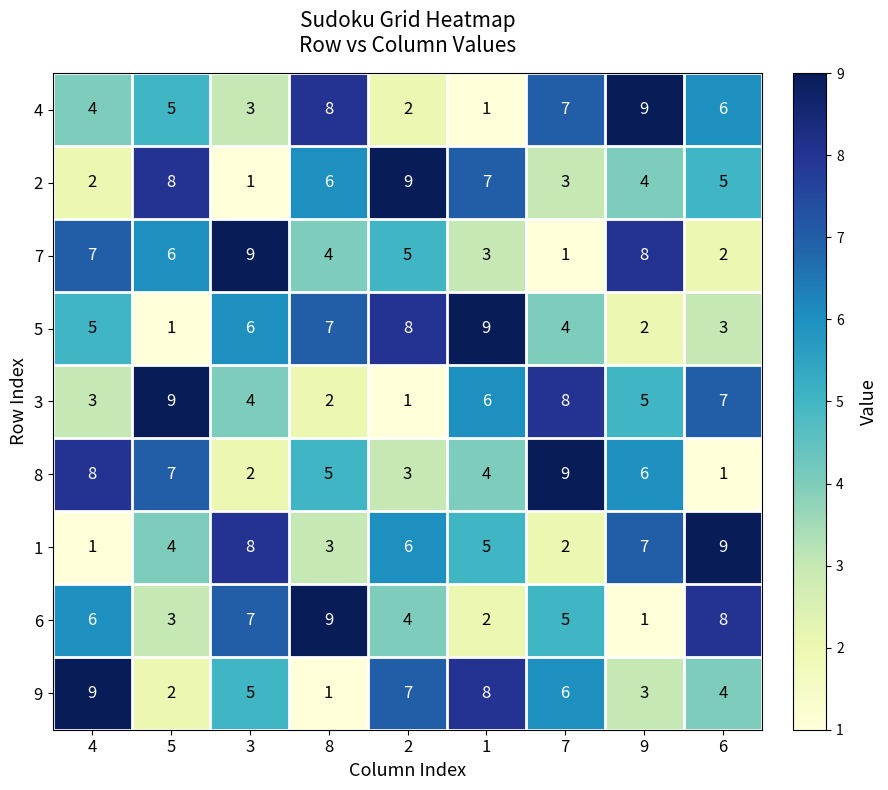

List the labels in order of 7 value, largest first.

3, 9, 4, 5, 2, 8, 1, 6, 7